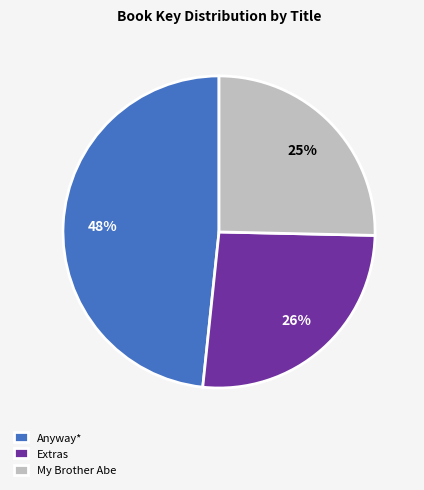

Does any single category account for the majority?

No